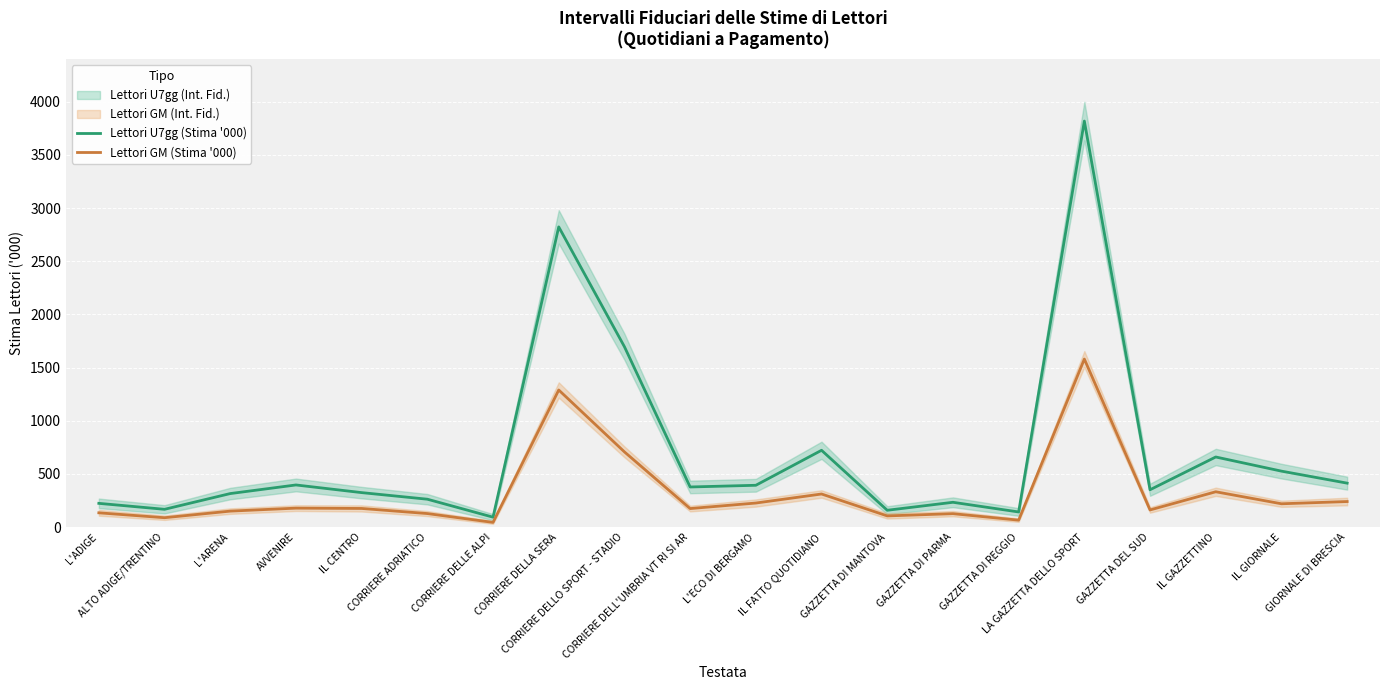

Which category has the highest value across all series?

LA GAZZETTA DELLO SPORT